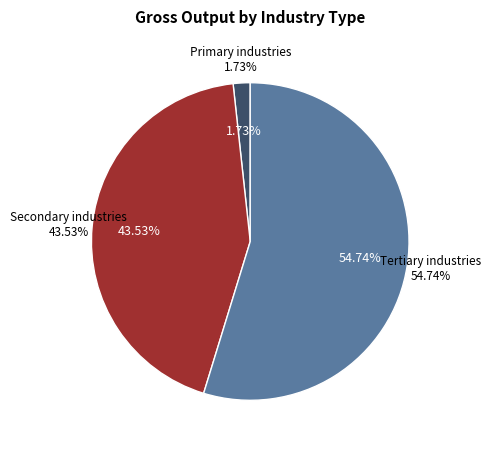

At 7, list the series in order from smallest to largest.

Primary industries, Secondary industries, Tertiary industries